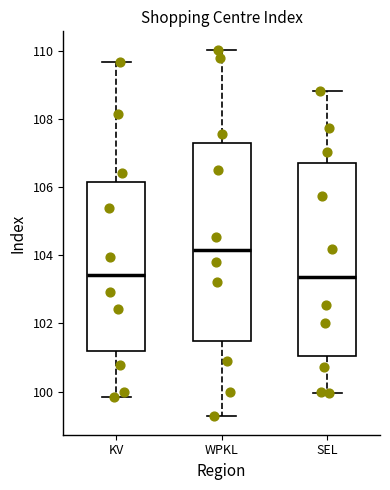

Which box's median line is the highest?

WPKL